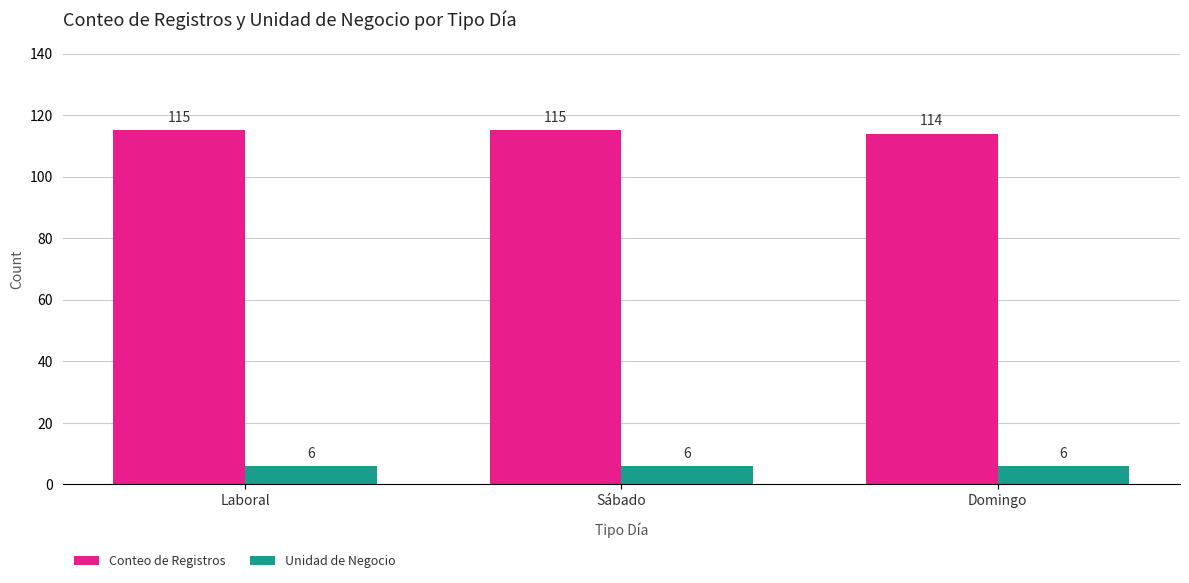

What are all the series names shown in the legend?

Conteo de Registros, Unidad de Negocio